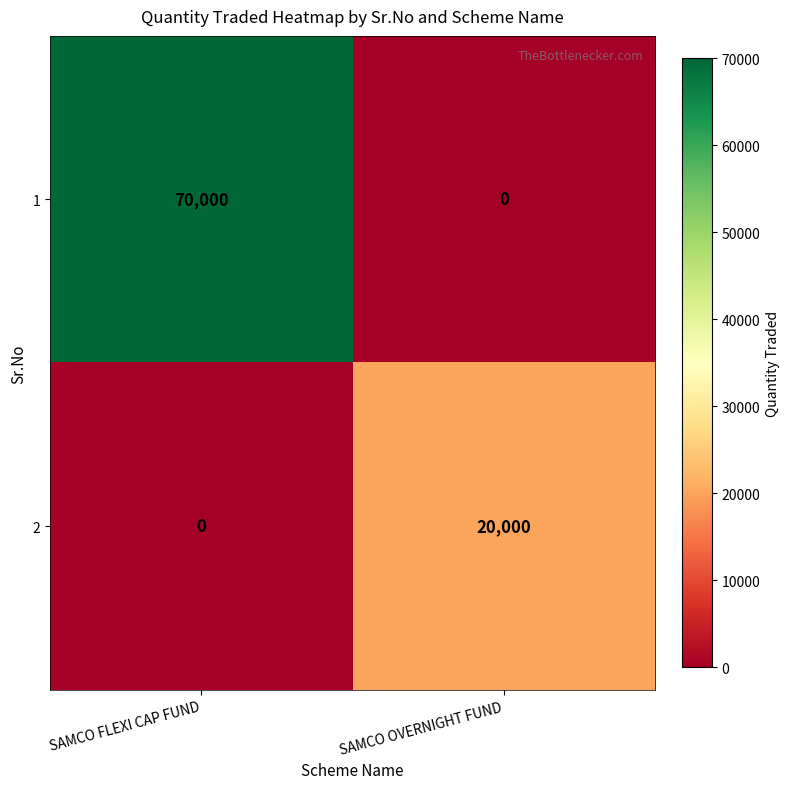

Which category has the highest value across all series?

SAMCO FLEXI CAP FUND